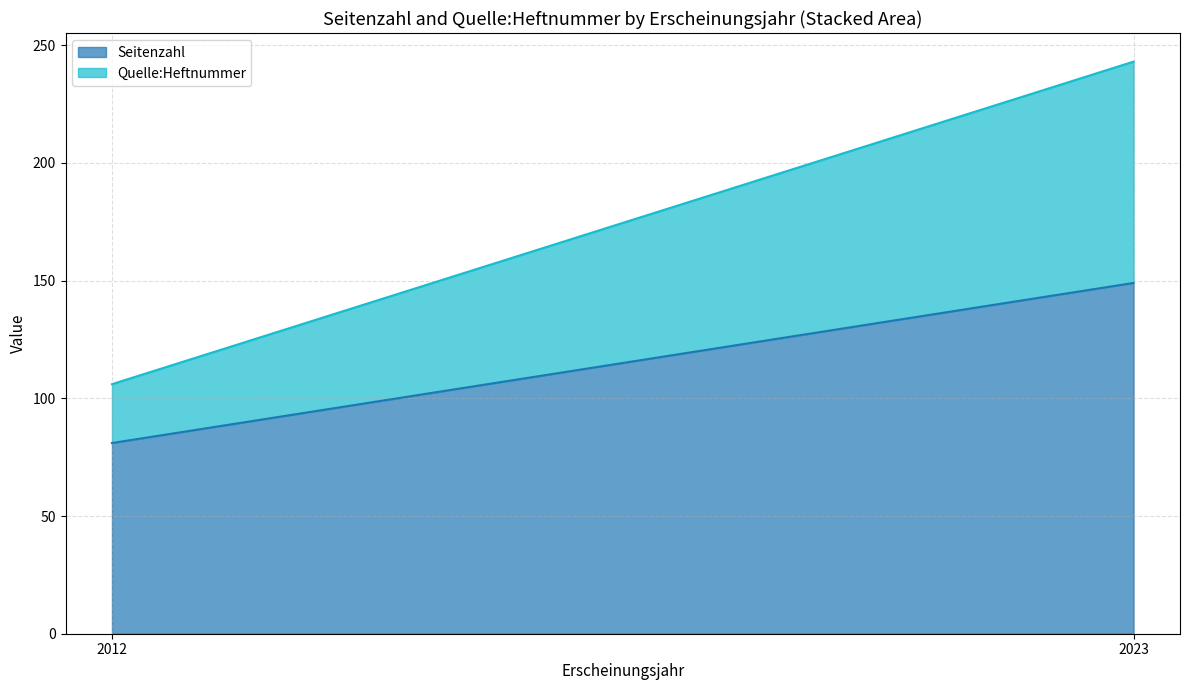

What are all the series names shown in the legend?

Seitenzahl, Quelle:Heftnummer